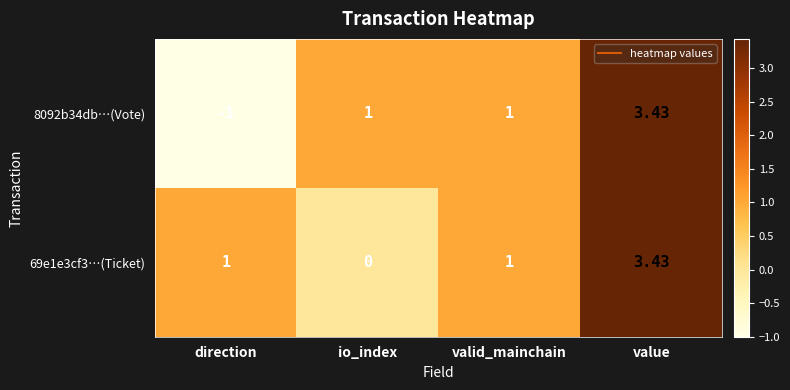

At which category does the chart reach its minimum across all series?

direction